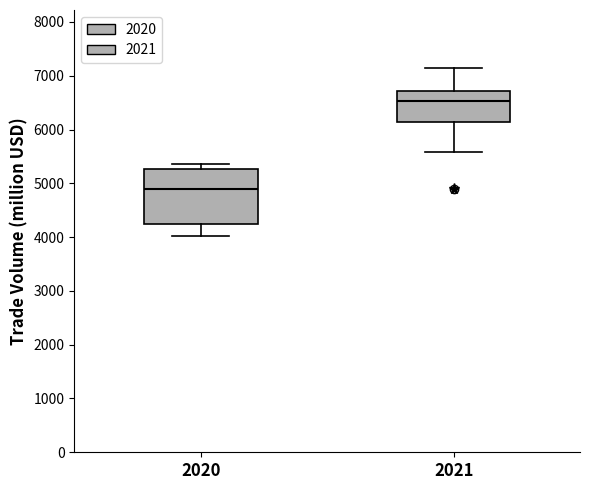

Reading left to right, read every box against the y-axis: the position of its median line, the range the box covers, and the ends of its whiskers. The values are not printed on the chart, so give them approximately, as read against the axis.

2020: median 4900, box 4300 to 5300, whiskers 4000 to 5400
2021: median 6500, box 6100 to 6700, whiskers 5600 to 7100